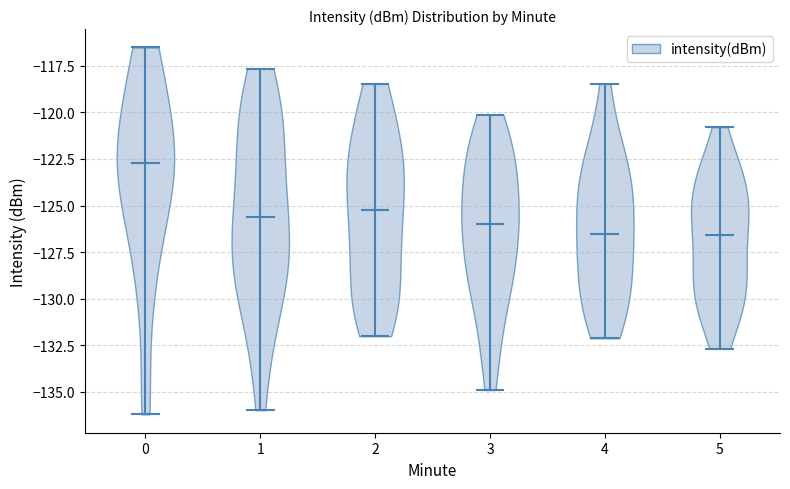

What is the lowest point the violin at x = 4 reaches on the y-axis? The values are not printed on the chart, so give them approximately, as read against the axis.

-132.0